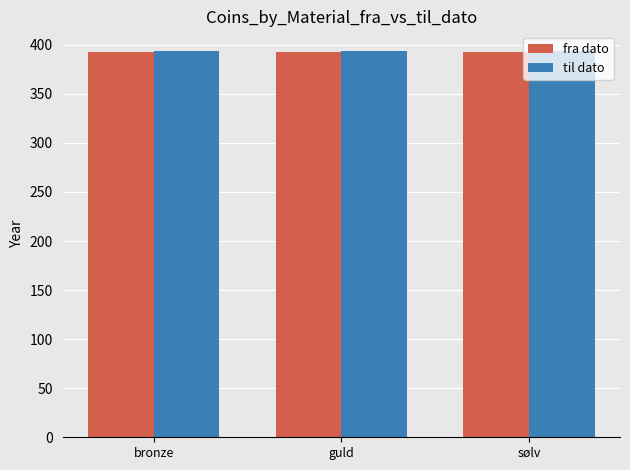

Does the chart contain any negative values?

No